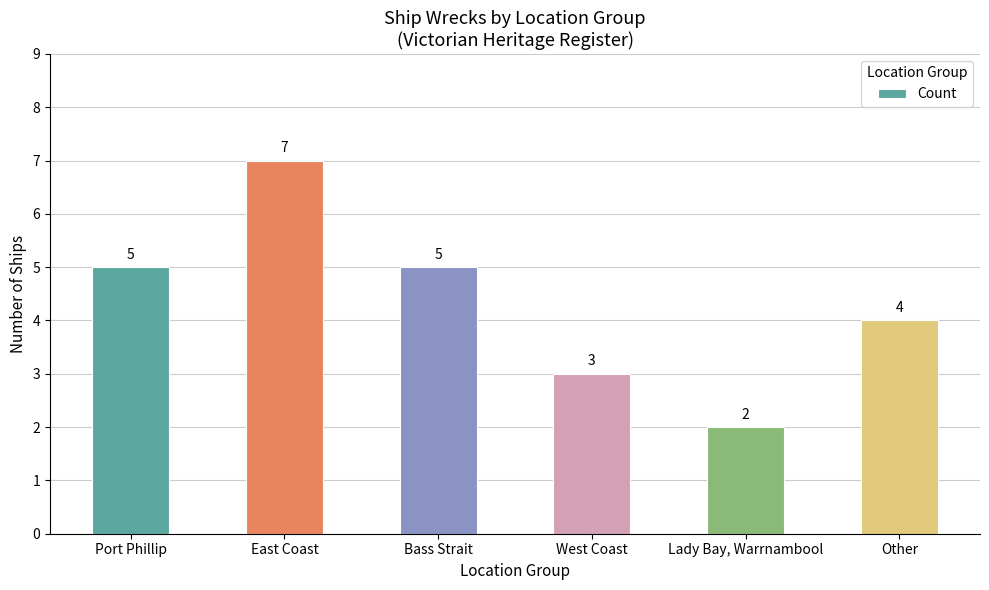

Reading left to right, extract all data points from this chart.

Port Phillip=5	East Coast=7	Bass Strait=5	West Coast=3	Lady Bay, Warrnambool=2	Other=4